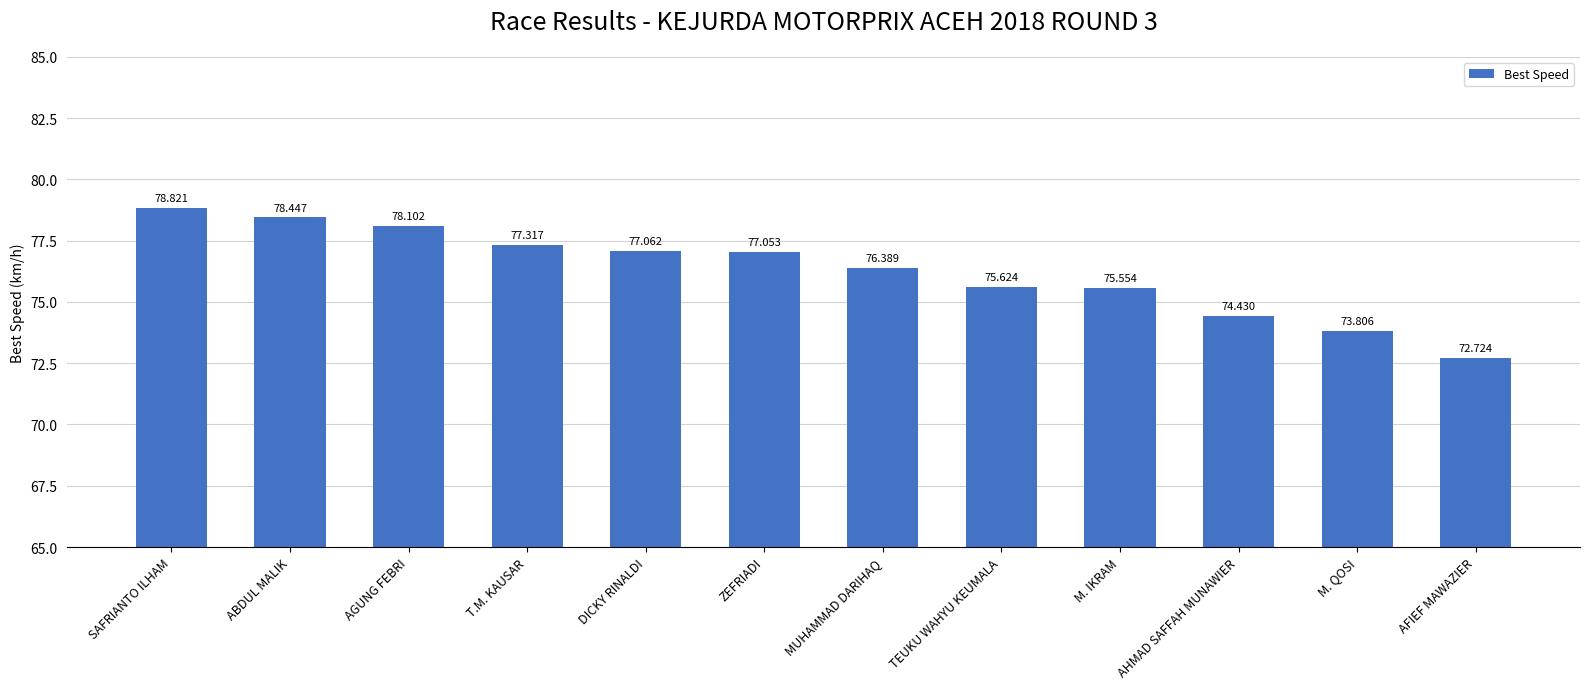

What is the difference between the second highest and second lowest values?

4.6